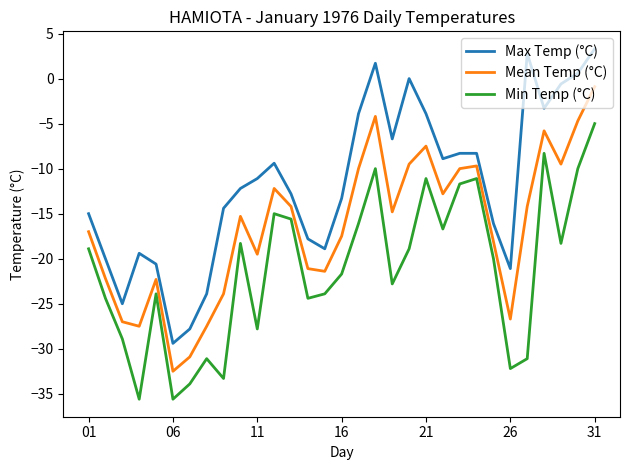

What are all the series names shown in the legend?

Max Temp (°C), Mean Temp (°C), Min Temp (°C)